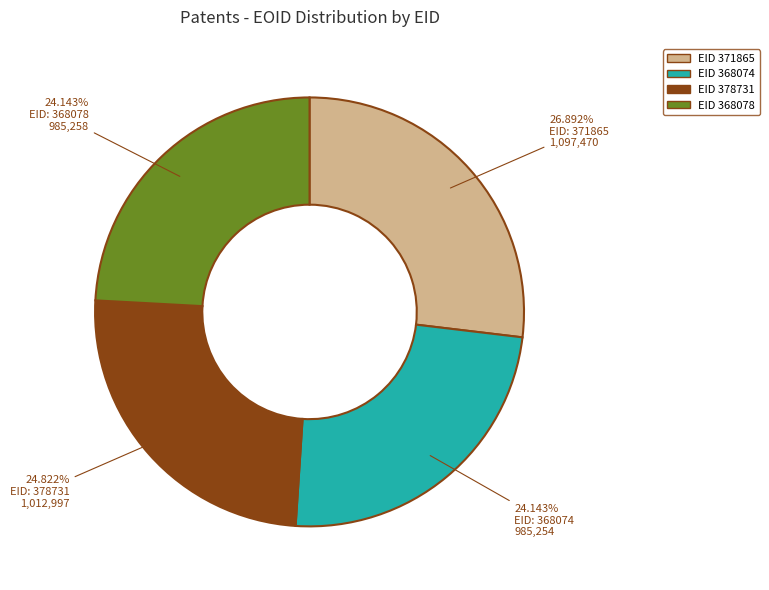

Is there any slice that represents more than half of the pie?

No